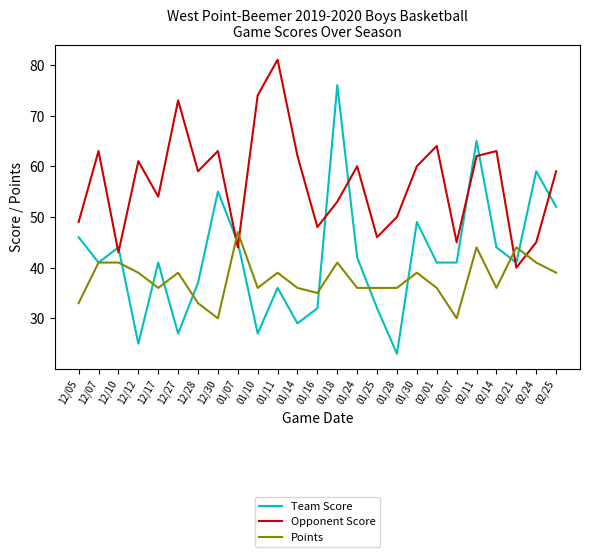

Does the chart display data point markers on the line(s)?

No